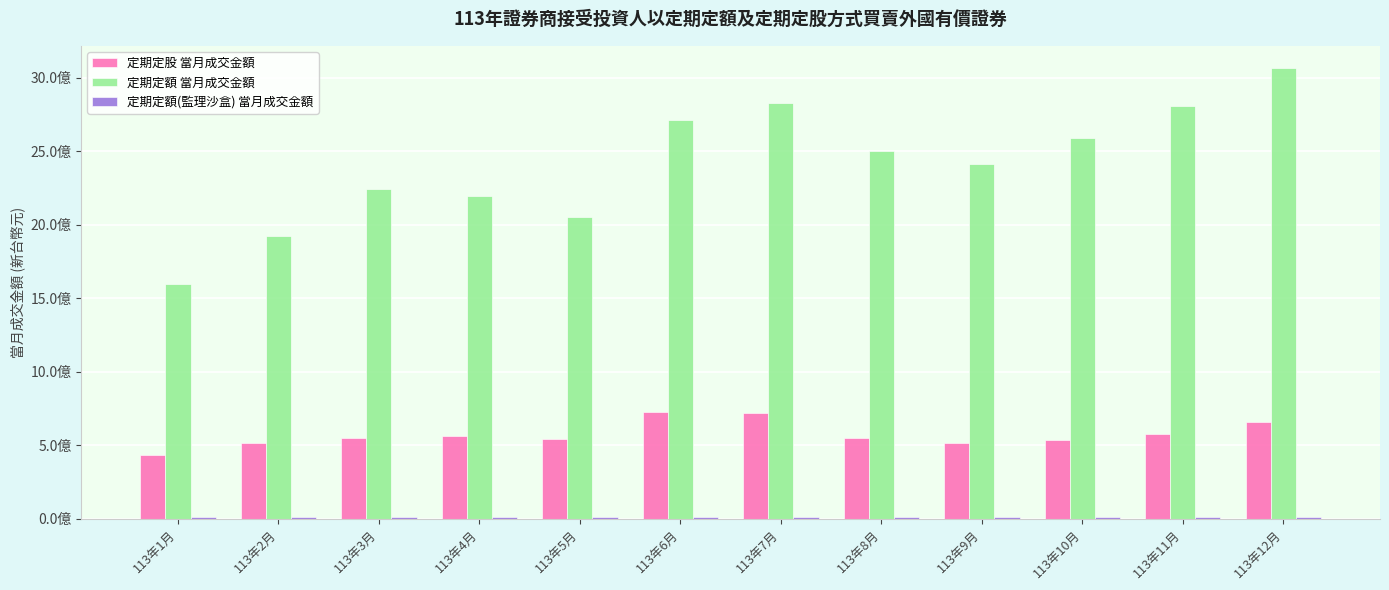

What position from the right is 113年2月?

11